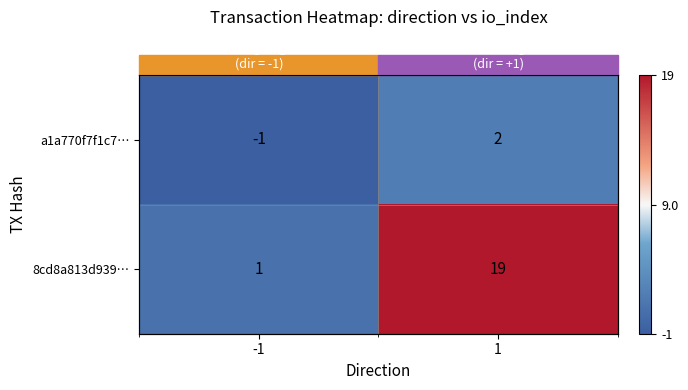

At 1, list the series in order from smallest to largest.

a1a770f7f1c7…, 8cd8a813d939…